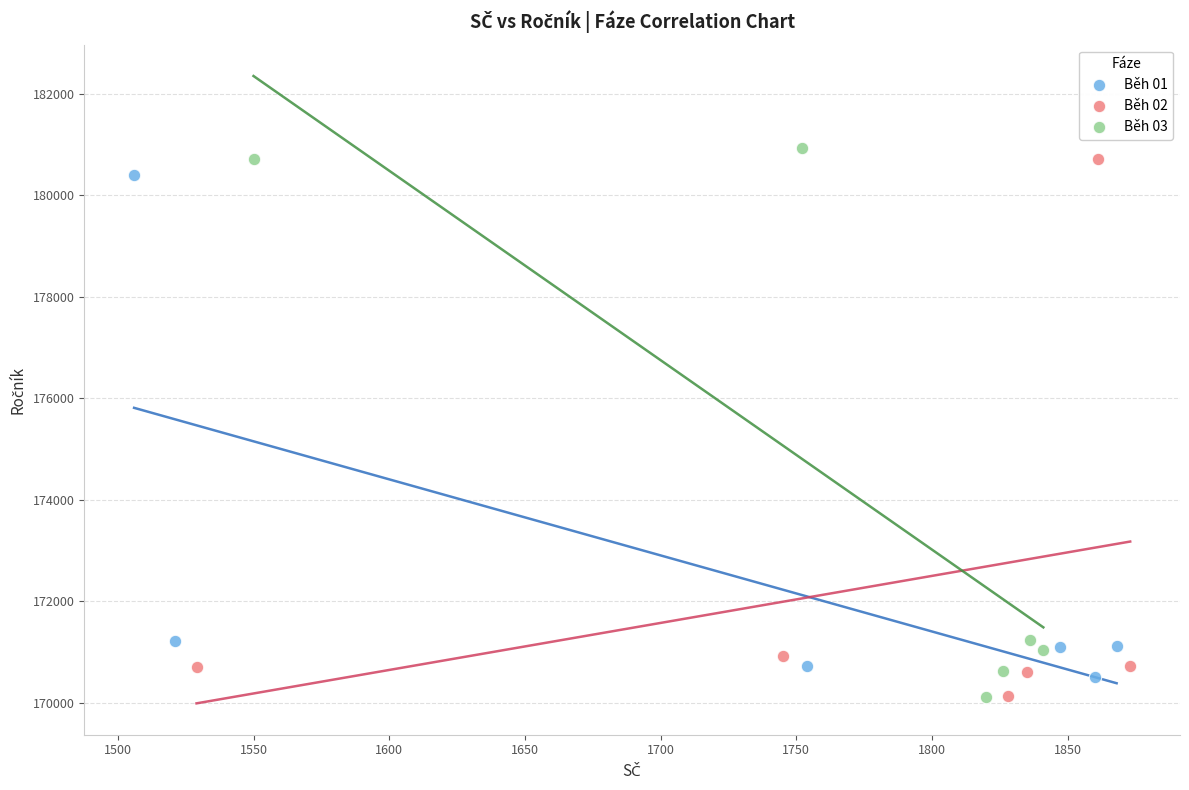

Which series contains the highest Y value?

Běh 03